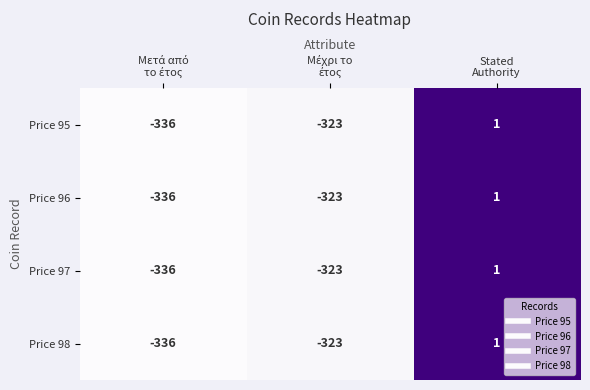

What is the minimum value for Price 97?

-336